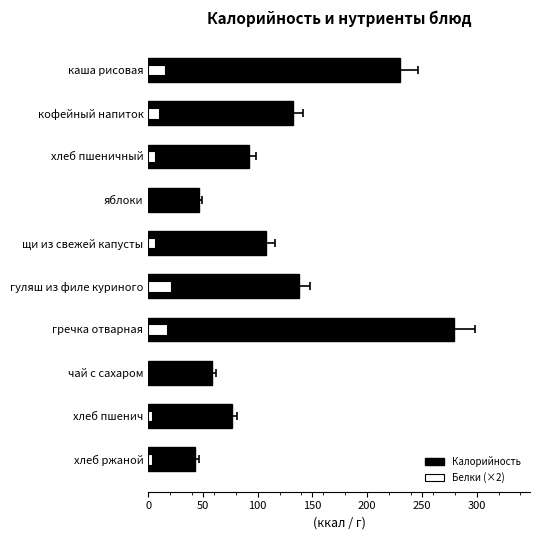

What is the sum of all Белки (×2) values?

84.6